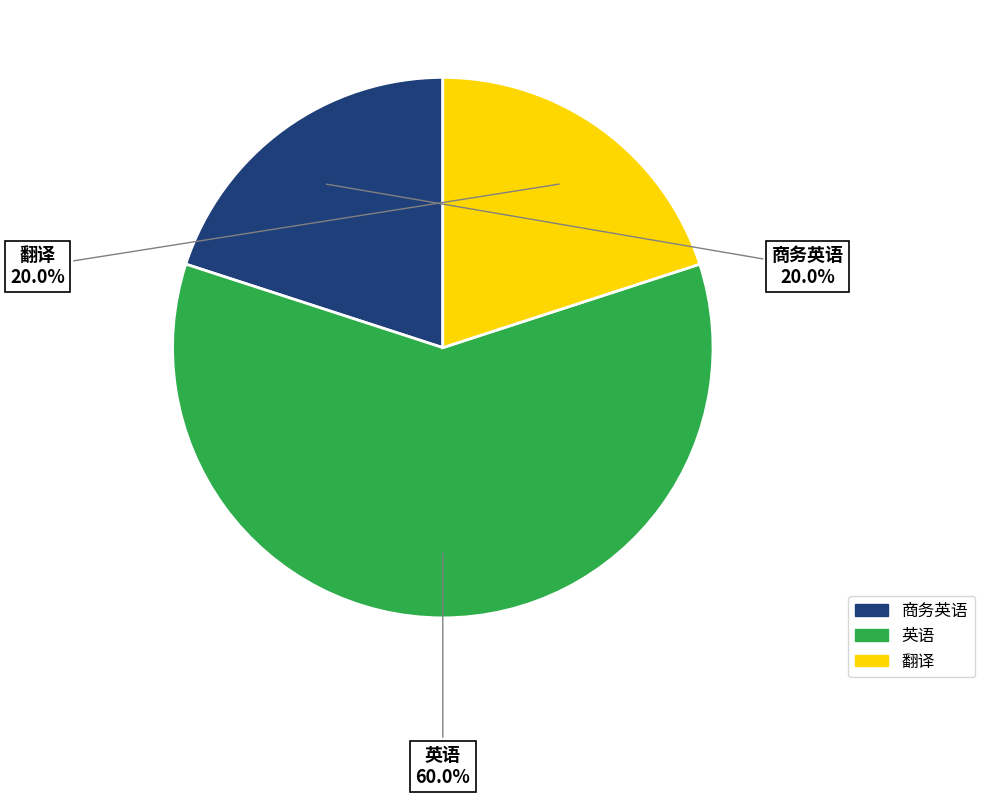

Between 英语 and 商务英语, which is larger?

英语